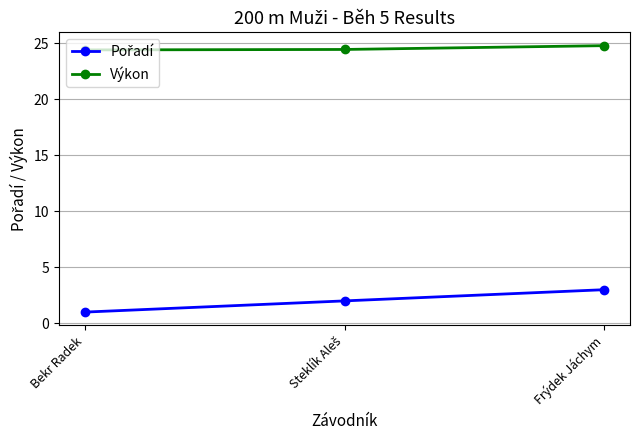

What is the average value of the Výkon series?

24.6